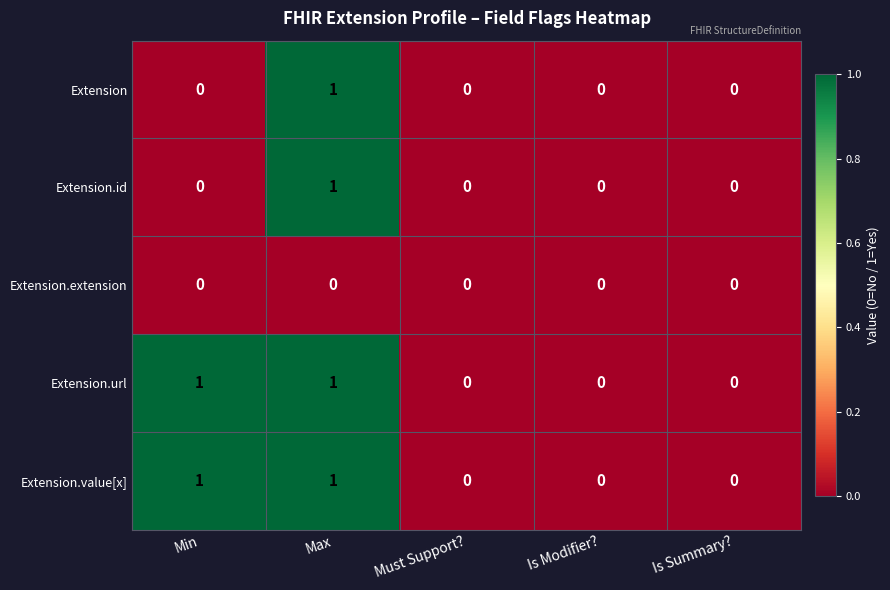

Is the value of Extension.extension at Max greater than the value of Extension.value[x] at Min?

No